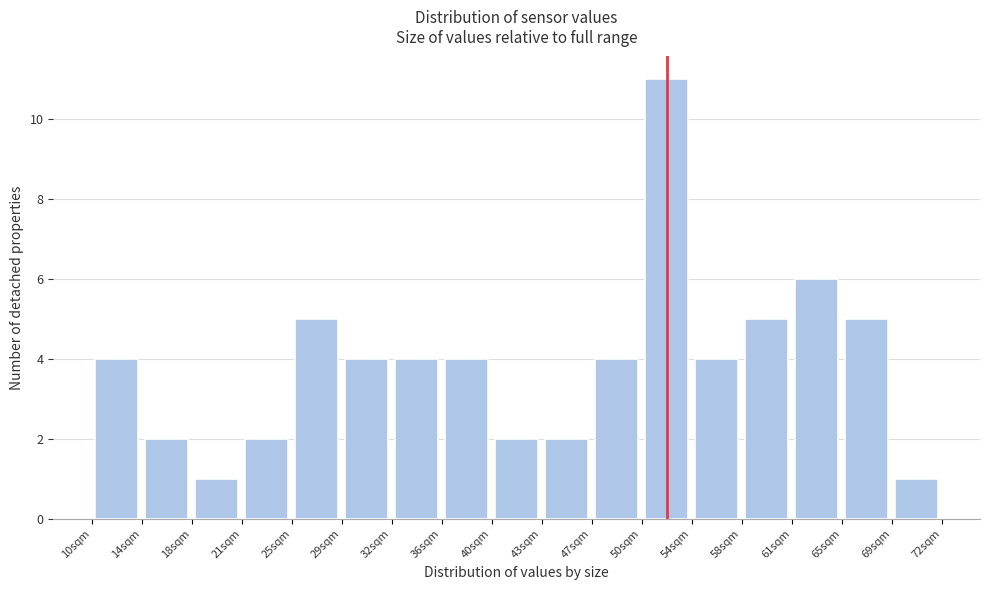

Over which range of the x-axis is the bar tallest?

50.5 to 54.0